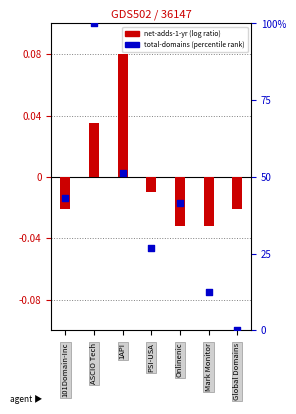

At which category is the sum across all series the highest?

2